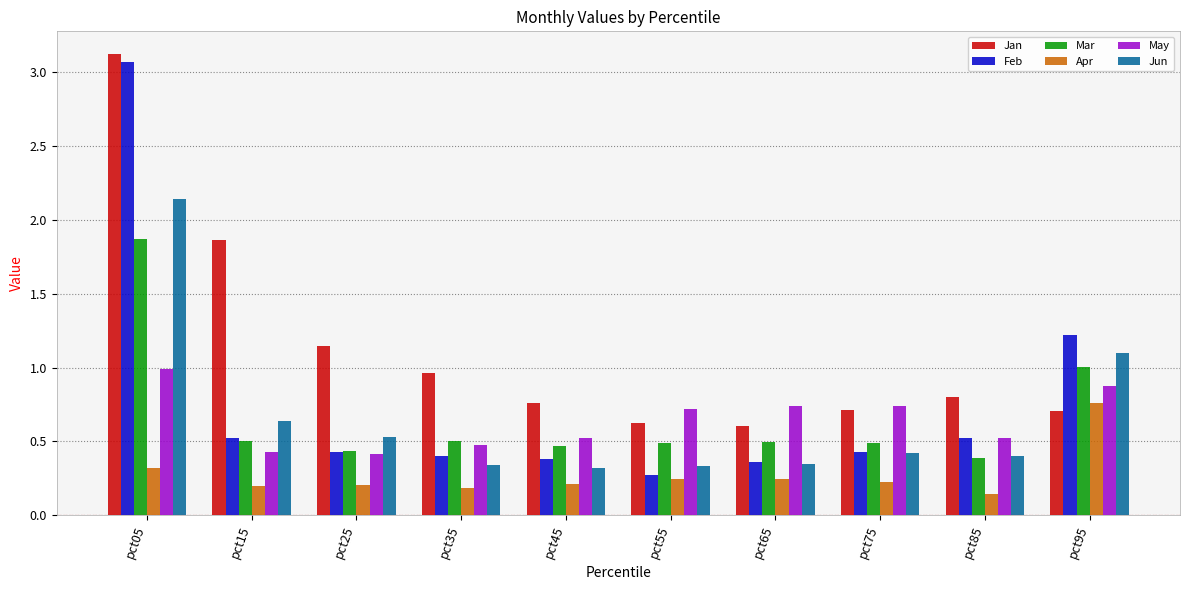

Which series has the largest range (max minus min)?

Feb